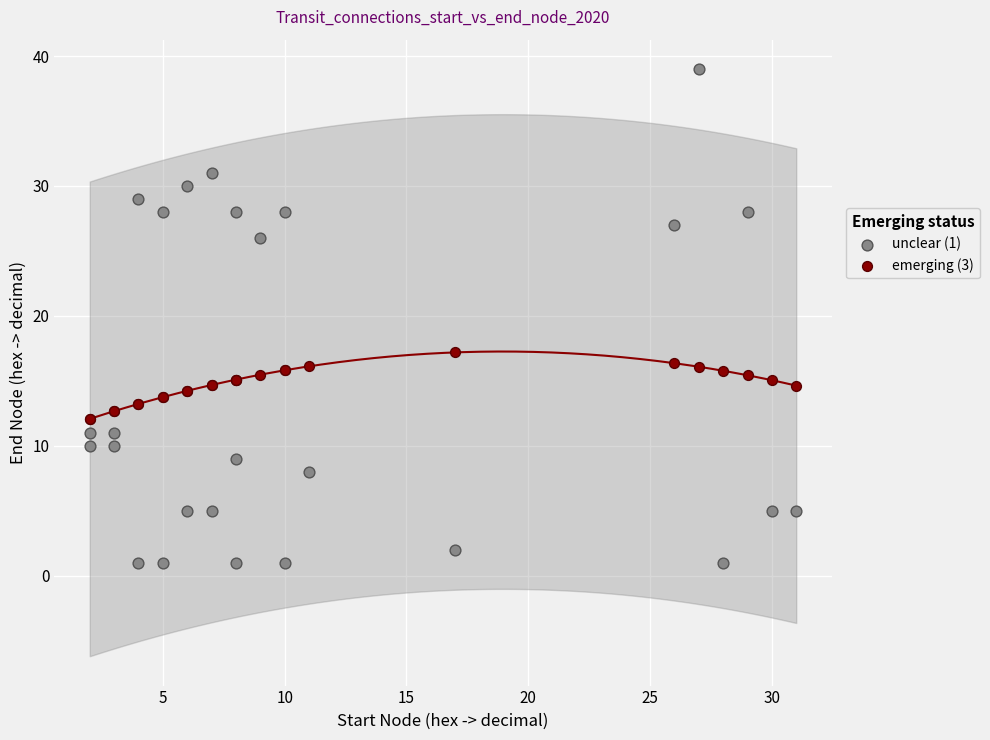

Which series has the widest spread of Y values?

unclear (1)